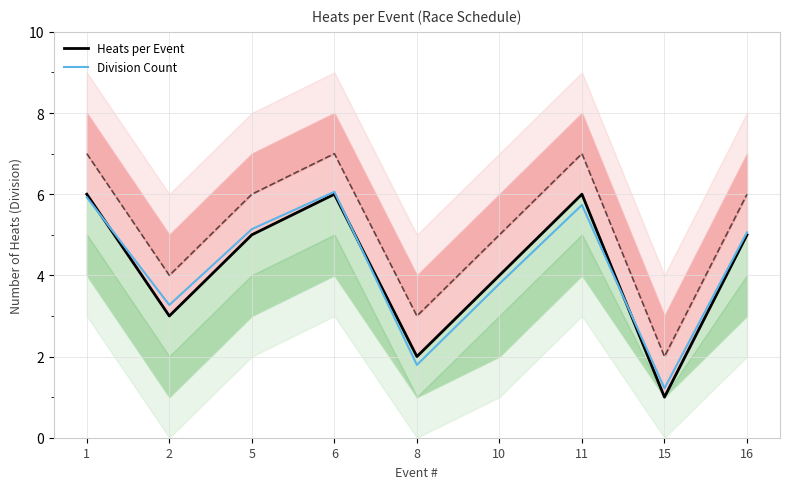

Which category has the lowest value in the Heats per Event series?

15